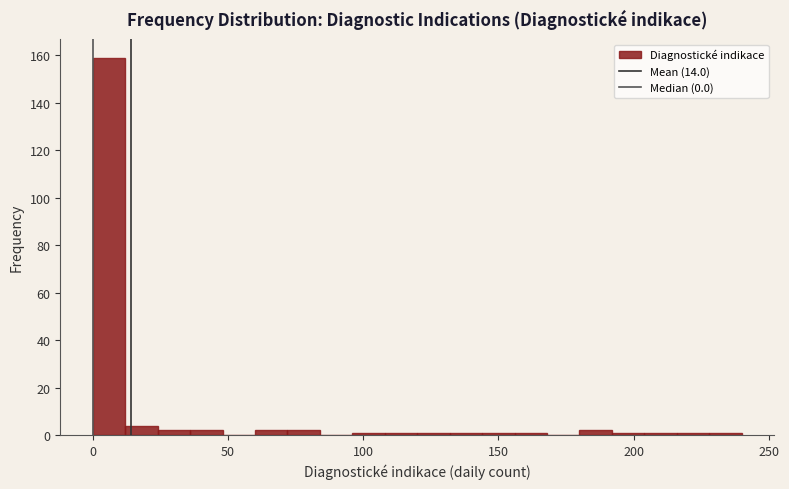

Read against the x-axis, roughly where is the centre of the tallest bar?

5